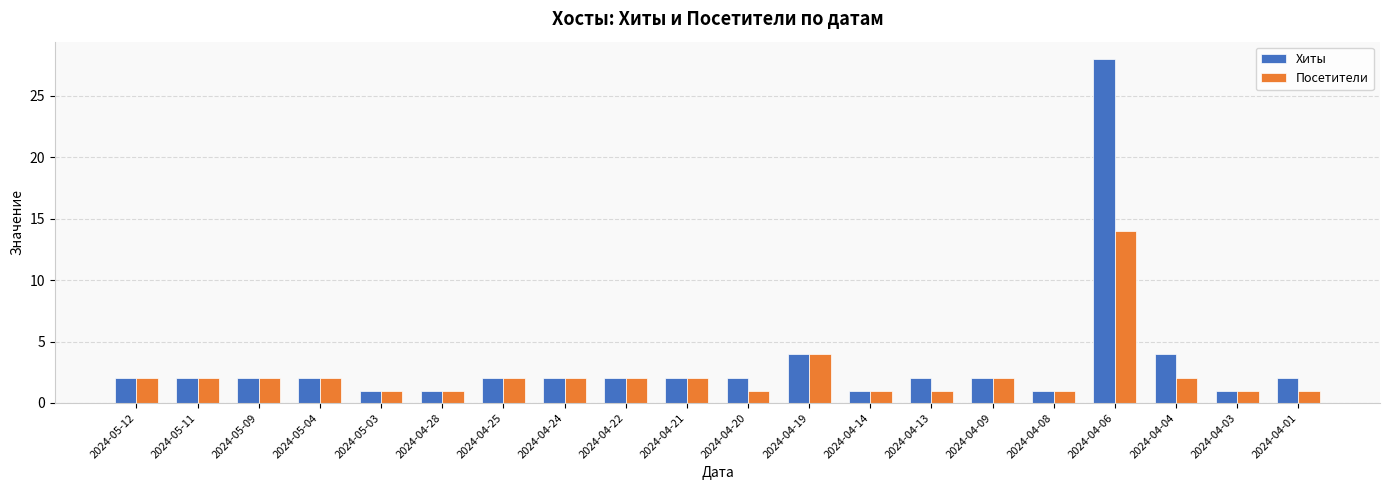

Reading right to left, what are all the values shown in this chart?

Хиты: 2	1	4	28	1	2	2	1	4	2	2	2	2	2	1	1	2	2	2	2
Посетители: 1	1	2	14	1	2	1	1	4	1	2	2	2	2	1	1	2	2	2	2